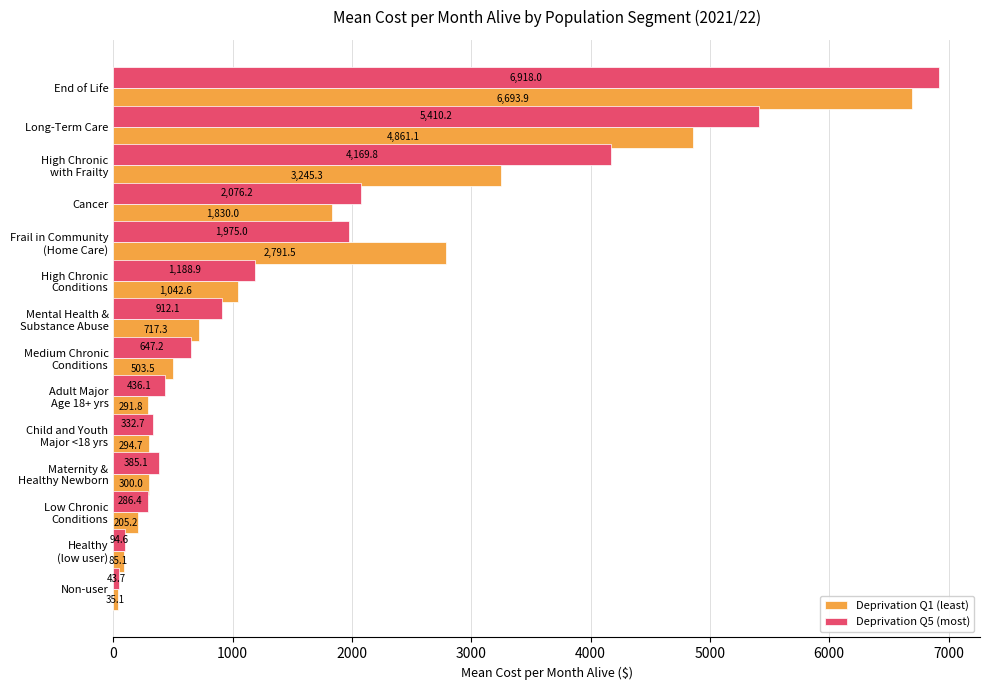

Rank the series by their maximum value, from highest to lowest.

Deprivation Q5 (most), Deprivation Q1 (least)